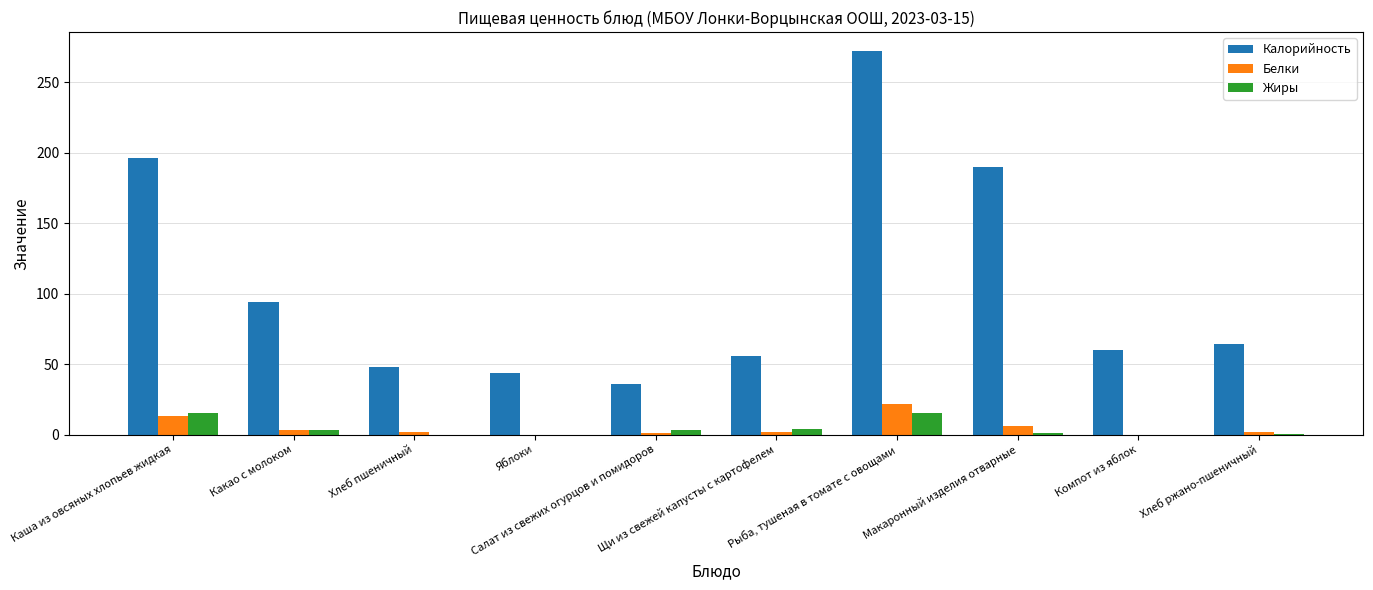

Which series has the largest total across all categories?

Калорийность